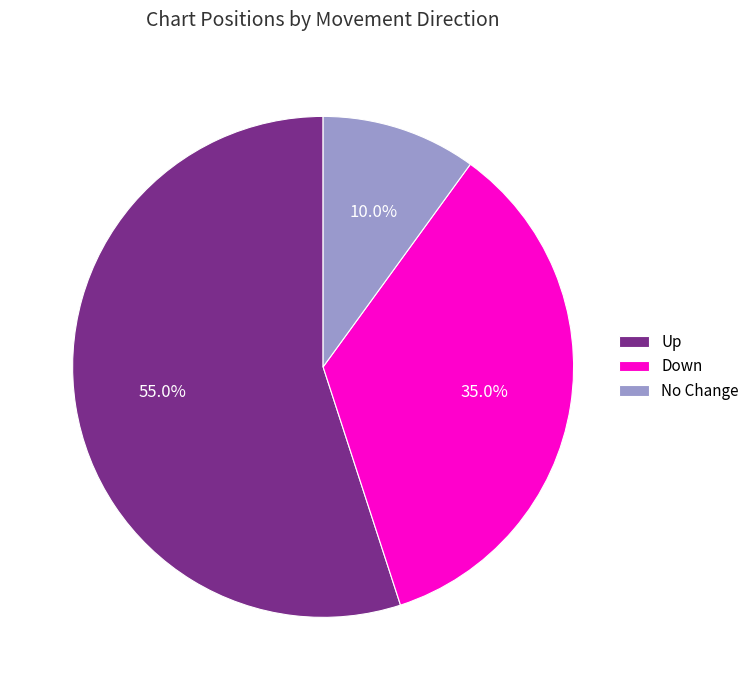

Which category has the biggest portion of the pie?

Up